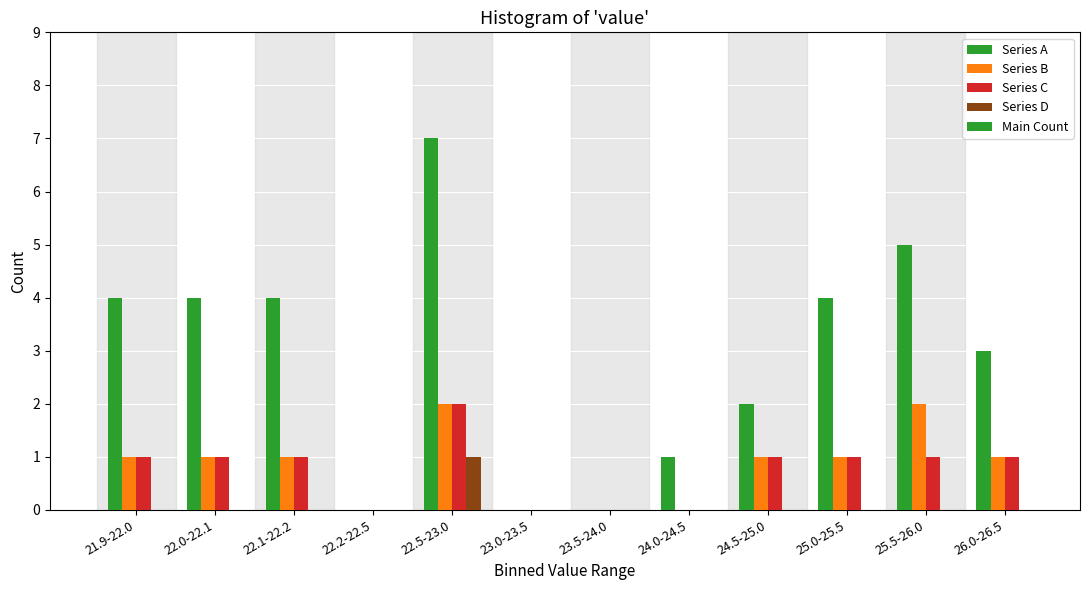

Are the bars grouped side by side (vs. stacked)?

Yes